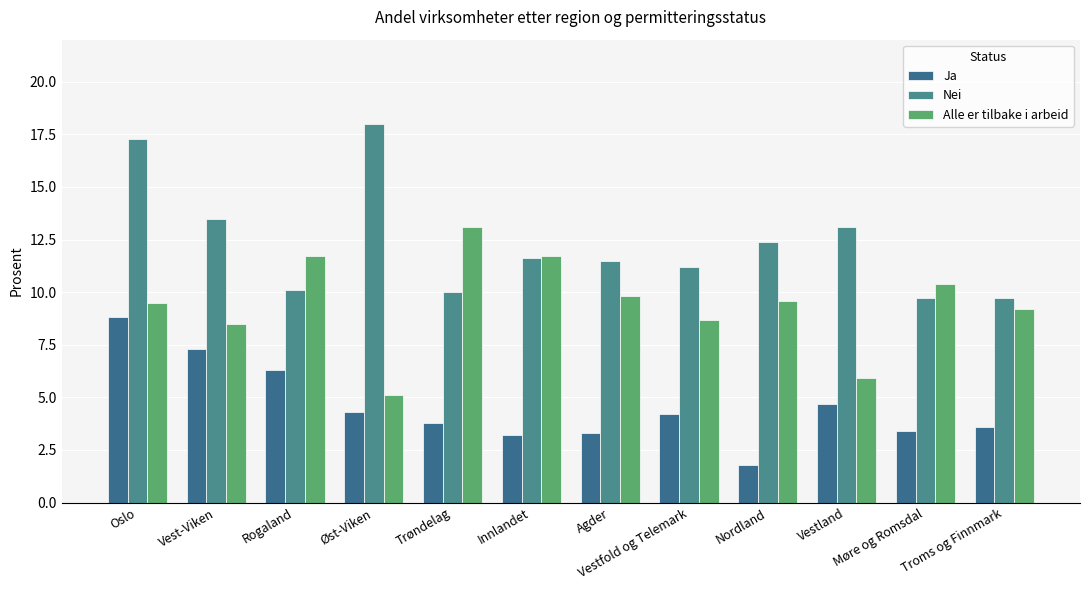

At which label does Alle er tilbake i arbeid reach its peak?

Trøndelag